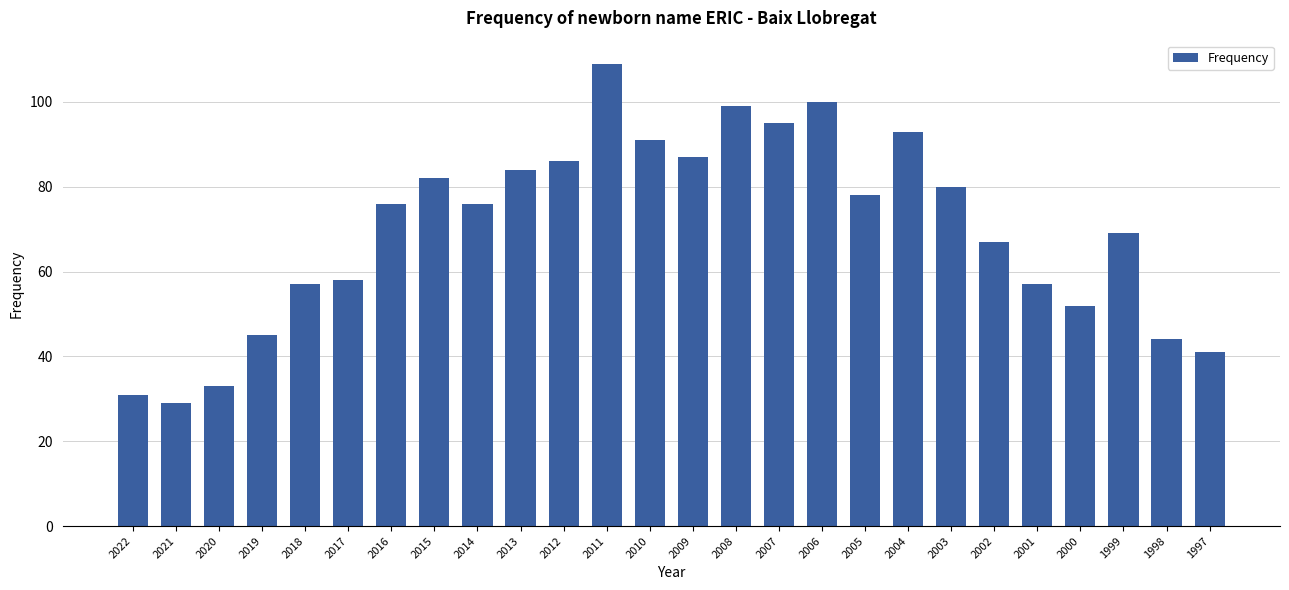

Where is the data nearest to the value 69?

1999